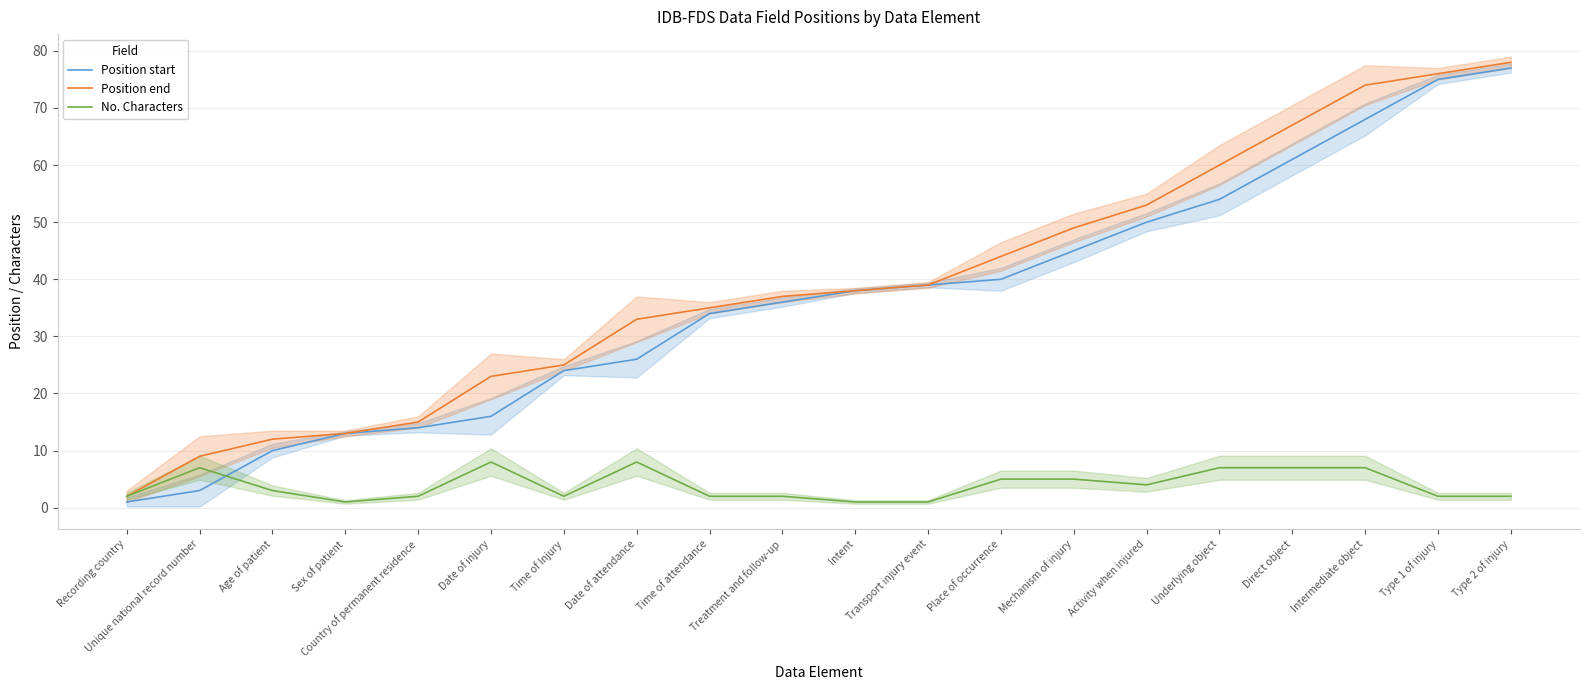

Which series changed the most between Time of attendance and Transport injury event?

Position start